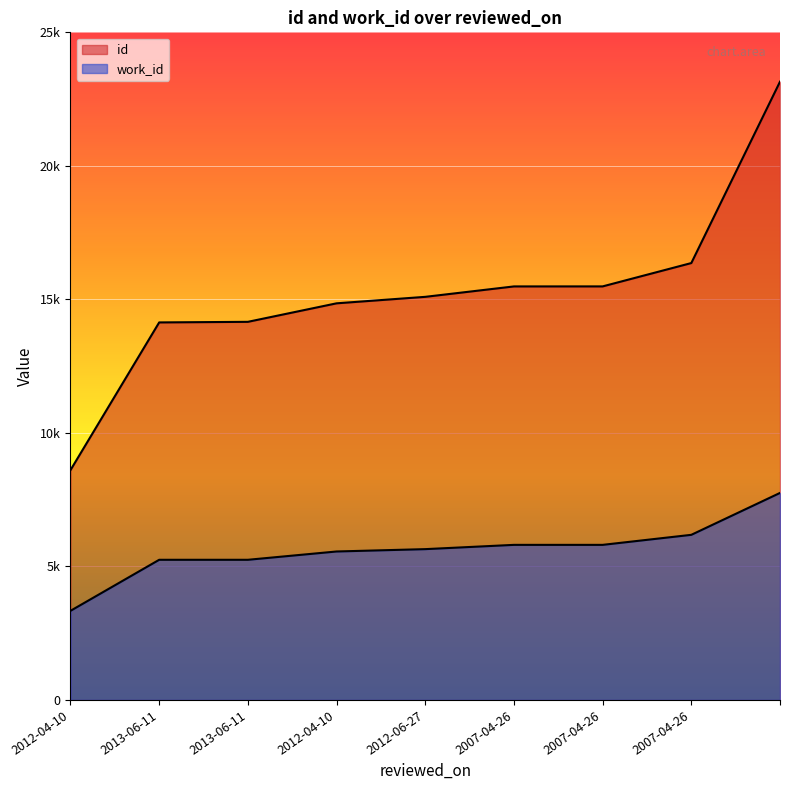

Between 2007-04-26 and 2013-06-11, which is larger?

2007-04-26